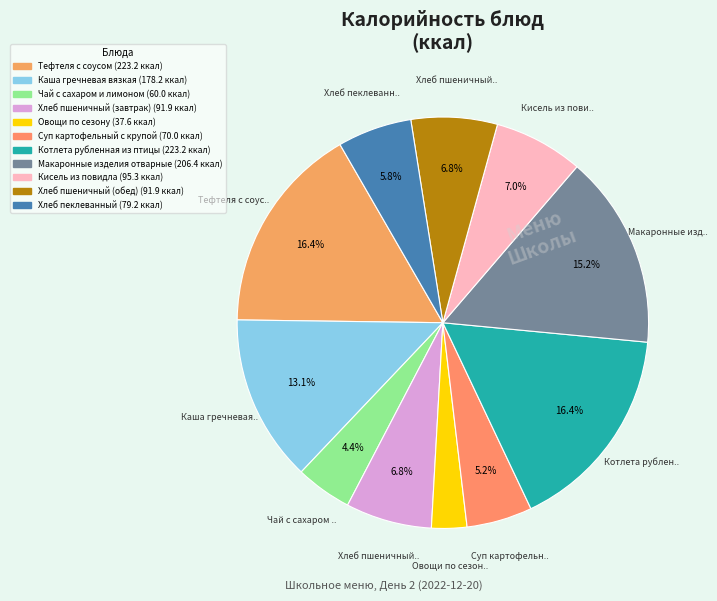

Which slice is the largest?

Тефтеля с соусом